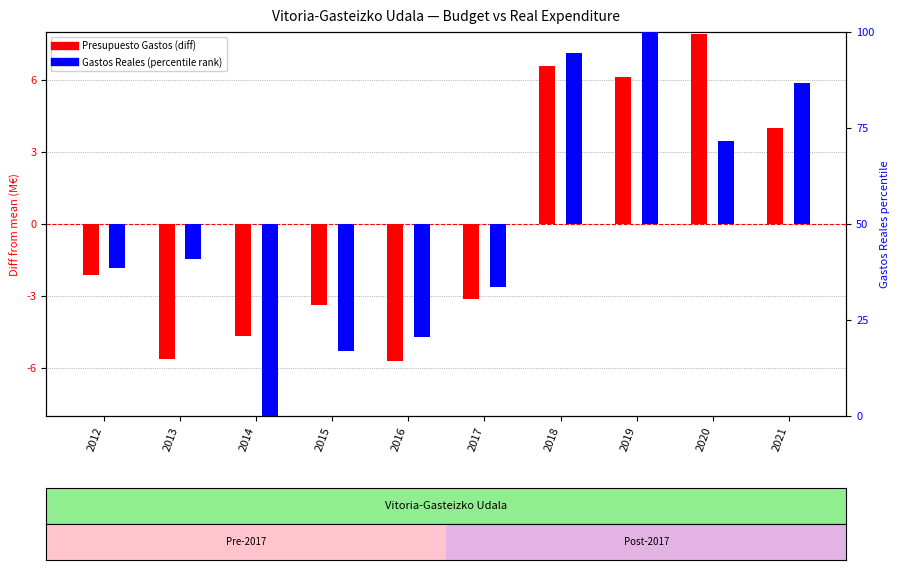

What is the value of the Gastos Reales (percentile) bar at the 4th from the left?

-33.1